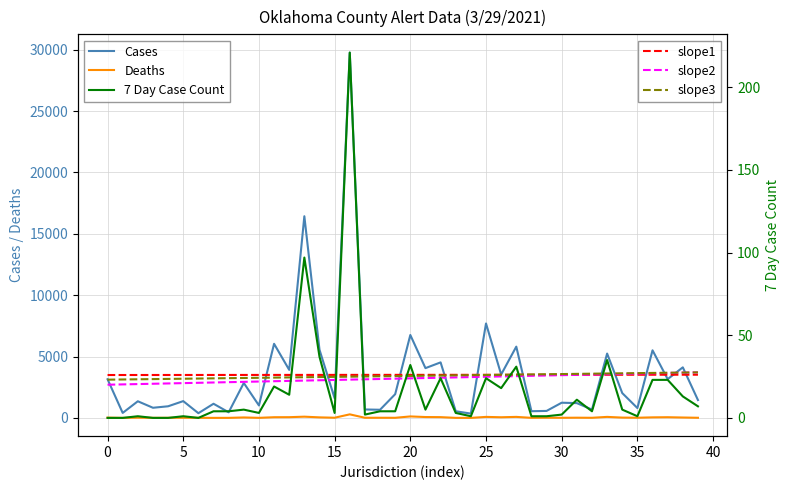

What is the spread (max minus min) of values at 22?

4502.0